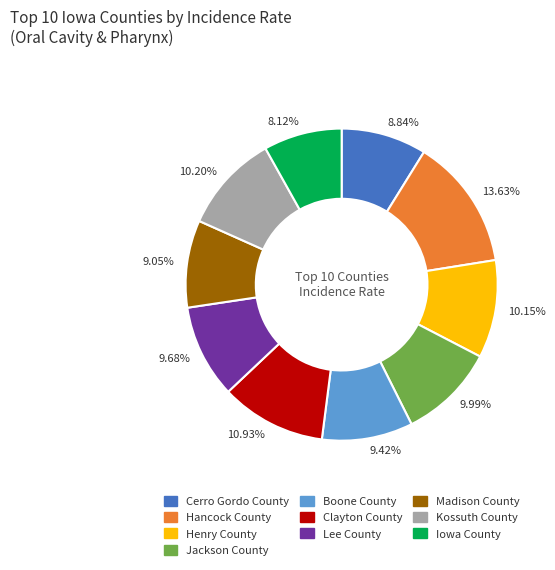

Which category has the smallest portion of the pie?

Iowa County